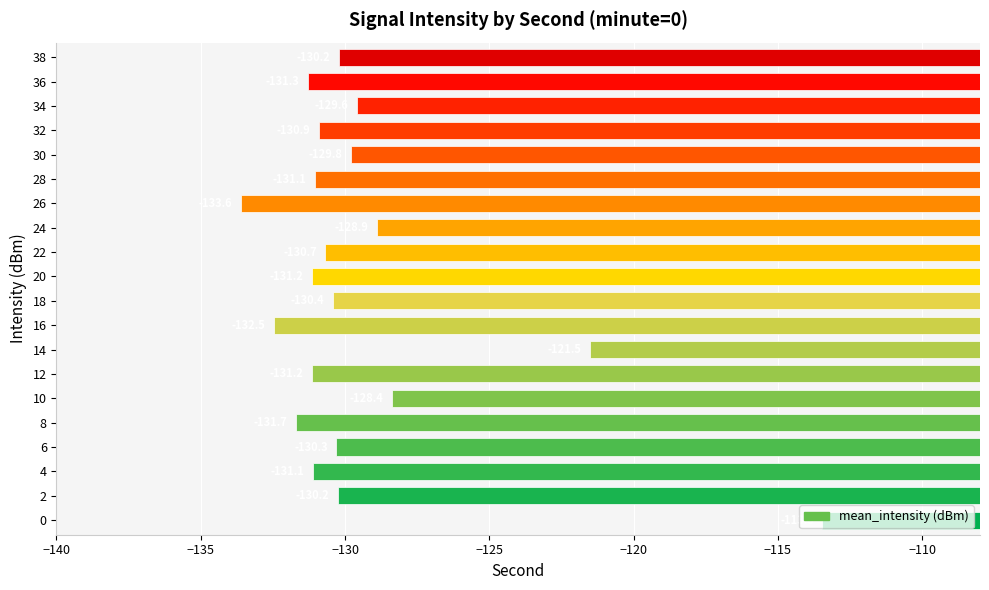

What is the greatest value displayed?

-113.5